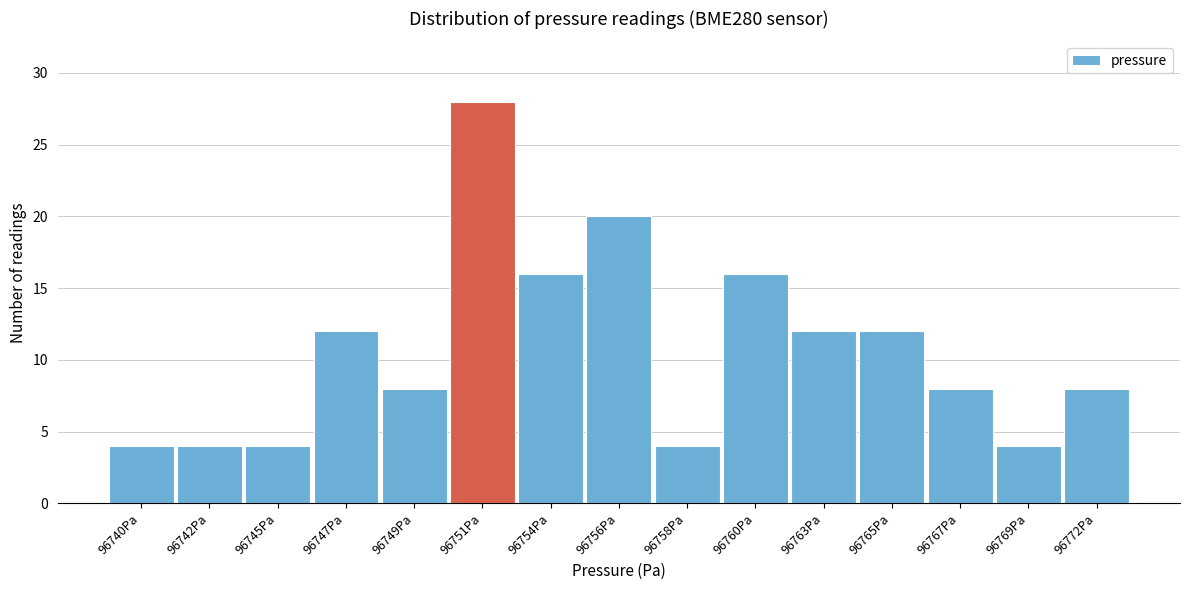

Reading right to left, list all the values displayed in this chart.

8	4	8	12	12	16	4	20	16	28	8	12	4	4	4